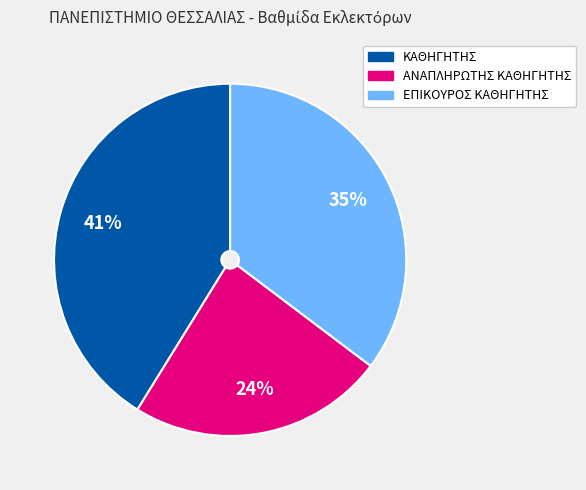

Count the number of slices in the pie.

3